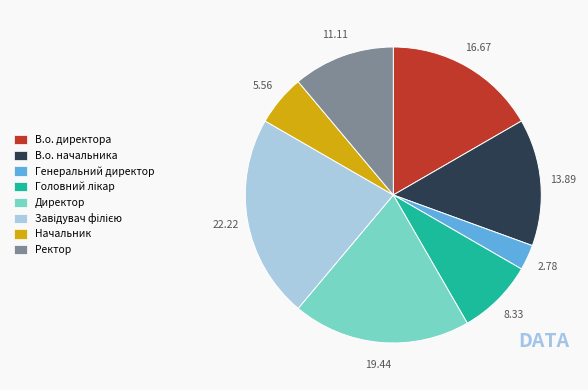

Between В.о. начальника and Генеральний директор, which is larger?

В.о. начальника